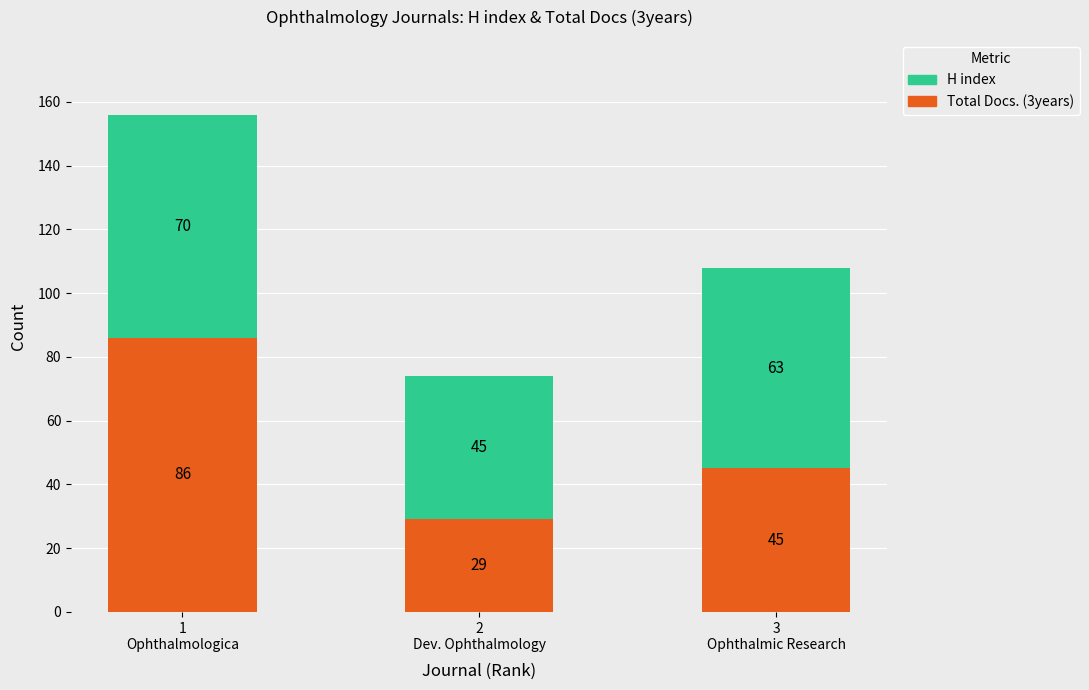

How many bars are there in total?

3